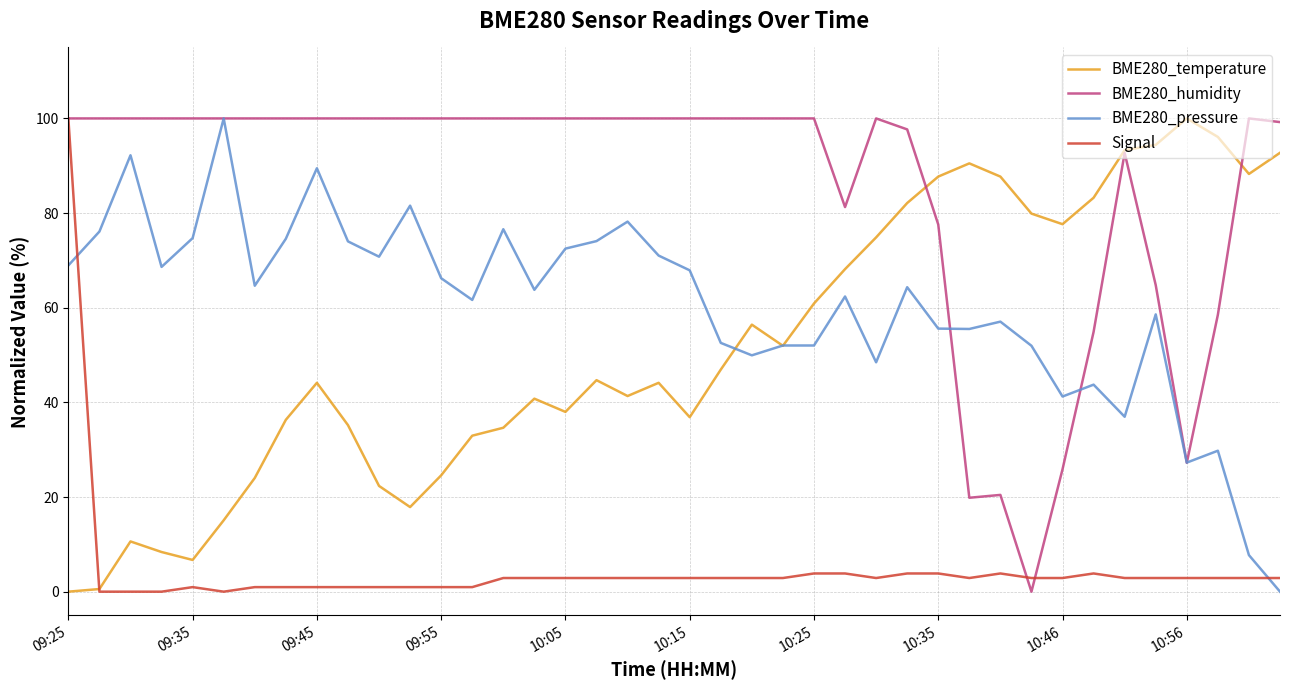

Which series ends up on top after the final intersection of BME280_humidity and BME280_pressure?

BME280_humidity